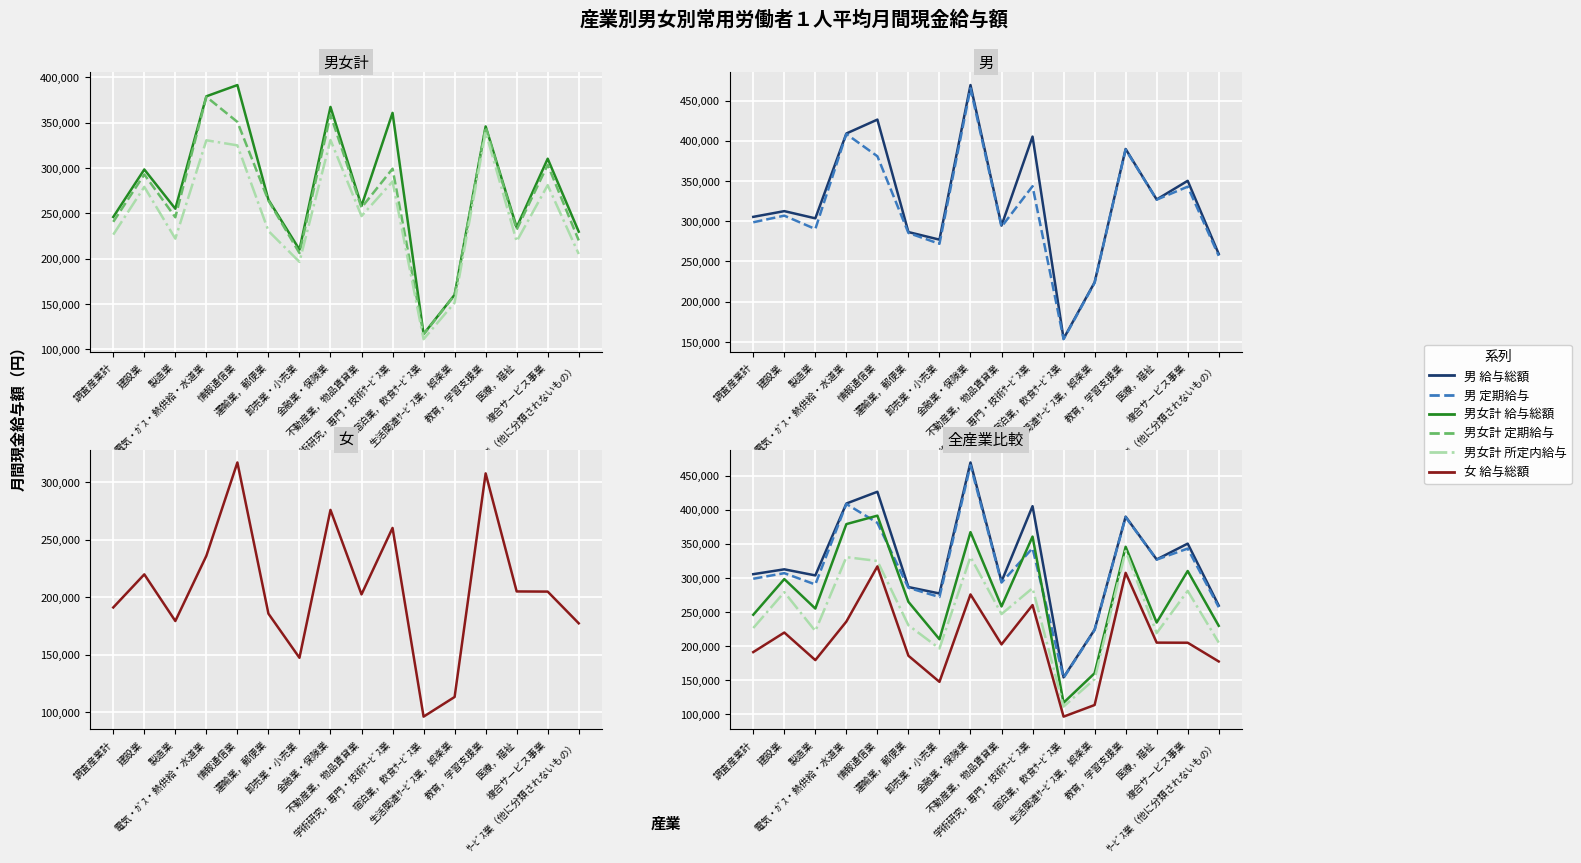

Reading left to right, transcribe all the data shown in this chart.

男女計 給与総額: 調査産業計=245862	建設業=298220	製造業=254943	電気・ｶﾞｽ・熱供給・水道業=378887	情報通信業=391293	運輸業，郵便業=264805	卸売業・小売業=209909	金融業・保険業=367159	不動産業，物品賃貸業=258074	学術研究，専門・技術ｻｰﾋﾞｽ業=360607	宿泊業，飲食ｻｰﾋﾞｽ業=116790	生活関連ｻｰﾋﾞｽ業，娯楽業=160081	教育，学習支援業=345674	医療，福祉=234450	複合サービス事業=310099	ｻｰﾋﾞｽ業（他に分類されないもの）=229646
男女計 定期給与: 調査産業計=240508	建設業=292725	製造業=245524	電気・ｶﾞｽ・熱供給・水道業=378324	情報通信業=350624	運輸業，郵便業=263901	卸売業・小売業=206045	金融業・保険業=358485	不動産業，物品賃貸業=256156	学術研究，専門・技術ｻｰﾋﾞｽ業=299049	宿泊業，飲食ｻｰﾋﾞｽ業=116461	生活関連ｻｰﾋﾞｽ業，娯楽業=159603	教育，学習支援業=345189	医療，福祉=231894	複合サービス事業=303414	ｻｰﾋﾞｽ業（他に分類されないもの）=219995
男女計 所定内給与: 調査産業計=226398	建設業=279053	製造業=221966	電気・ｶﾞｽ・熱供給・水道業=330413	情報通信業=324801	運輸業，郵便業=230412	卸売業・小売業=196368	金融業・保険業=330742	不動産業，物品賃貸業=246838	学術研究，専門・技術ｻｰﾋﾞｽ業=284927	宿泊業，飲食ｻｰﾋﾞｽ業=111101	生活関連ｻｰﾋﾞｽ業，娯楽業=151408	教育，学習支援業=339560	医療，福祉=218902	複合サービス事業=280952	ｻｰﾋﾞｽ業（他に分類されないもの）=205019
男 給与総額: 調査産業計=305425	建設業=312541	製造業=303595	電気・ｶﾞｽ・熱供給・水道業=409093	情報通信業=426380	運輸業，郵便業=286505	卸売業・小売業=277096	金融業・保険業=469339	不動産業，物品賃貸業=294560	学術研究，専門・技術ｻｰﾋﾞｽ業=405237	宿泊業，飲食ｻｰﾋﾞｽ業=153928	生活関連ｻｰﾋﾞｽ業，娯楽業=224008	教育，学習支援業=389853	医療，福祉=327023	複合サービス事業=350271	ｻｰﾋﾞｽ業（他に分類されないもの）=259293
男 定期給与: 調査産業計=298698	建設業=306922	製造業=290305	電気・ｶﾞｽ・熱供給・水道業=408467	情報通信業=380770	運輸業，郵便業=285409	卸売業・小売業=271883	金融業・保険業=465268	不動産業，物品賃貸業=293117	学術研究，専門・技術ｻｰﾋﾞｽ業=343536	宿泊業，飲食ｻｰﾋﾞｽ業=153267	生活関連ｻｰﾋﾞｽ業，娯楽業=223314	教育，学習支援業=389186	医療，福祉=326814	複合サービス事業=342974	ｻｰﾋﾞｽ業（他に分類されないもの）=256977
女 給与総額: 調査産業計=191073	建設業=219770	製造業=179305	電気・ｶﾞｽ・熱供給・水道業=235867	情報通信業=316844	運輸業，郵便業=185691	卸売業・小売業=147391	金融業・保険業=275687	不動産業，物品賃貸業=202403	学術研究，専門・技術ｻｰﾋﾞｽ業=260068	宿泊業，飲食ｻｰﾋﾞｽ業=96349	生活関連ｻｰﾋﾞｽ業，娯楽業=113406	教育，学習支援業=307391	医療，福祉=204956	複合サービス事業=204822	ｻｰﾋﾞｽ業（他に分類されないもの）=177314